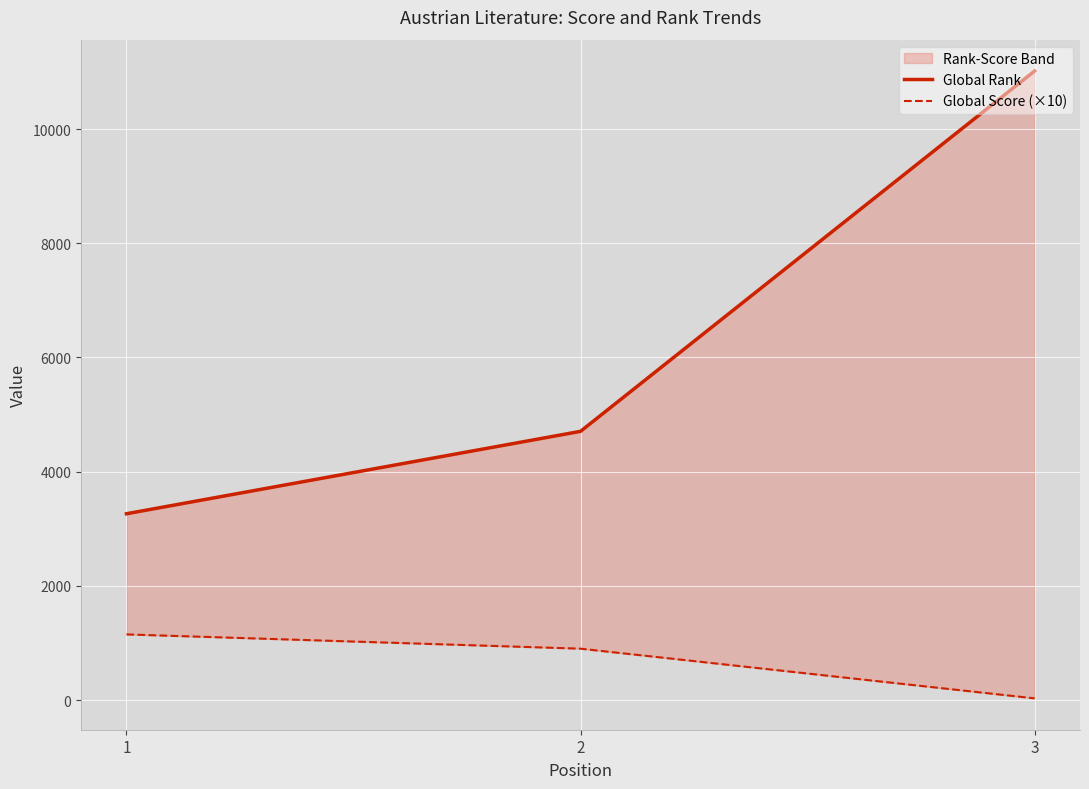

Reading left to right, extract all data points from this chart.

Global Rank: 1=3263	2=4706	3=11016
Global Score (×10): 1=1150	2=900	3=30